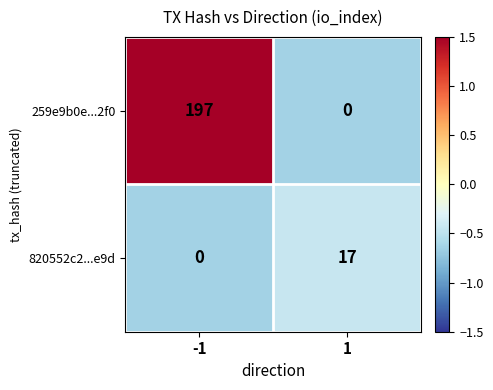

What is the difference between the highest and lowest values at -1?

197